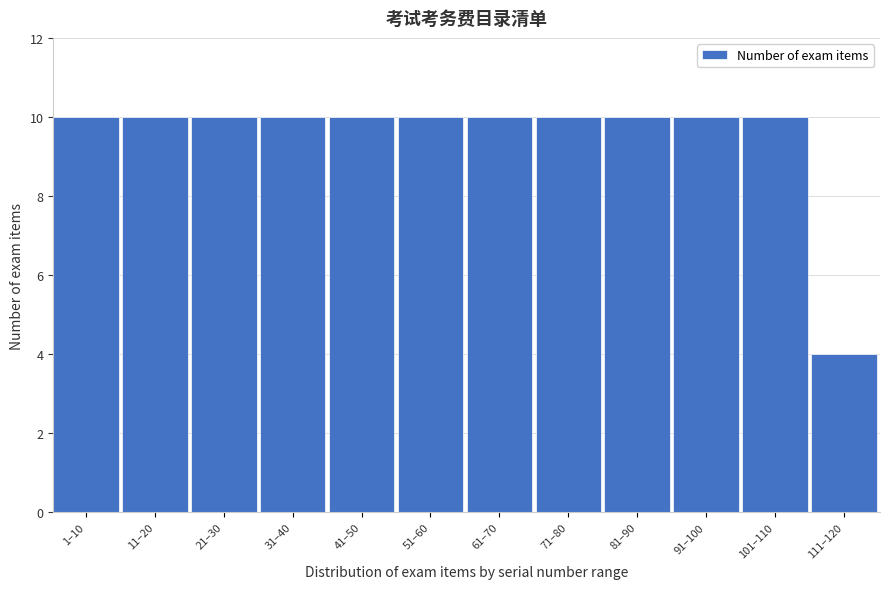

Reading left to right, list all the values displayed in this chart.

1–10=10	11–20=10	21–30=10	31–40=10	41–50=10	51–60=10	61–70=10	71–80=10	81–90=10	91–100=10	101–110=10	111–120=4